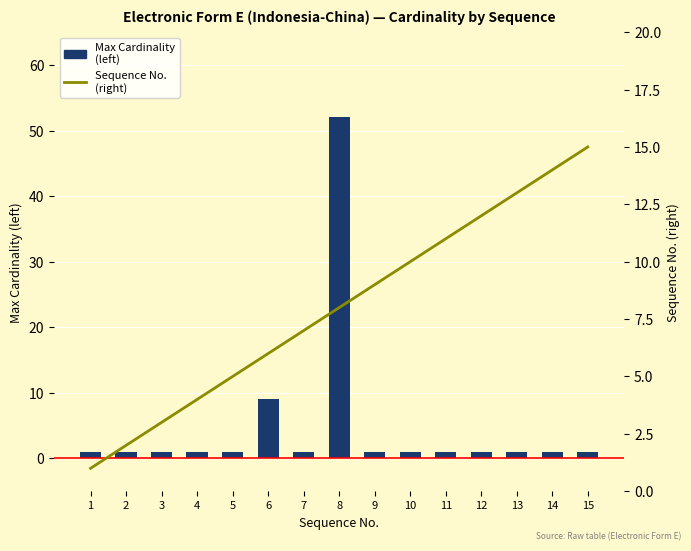

The Sequence No. (right) series shows 4 at 7. True or false?

False